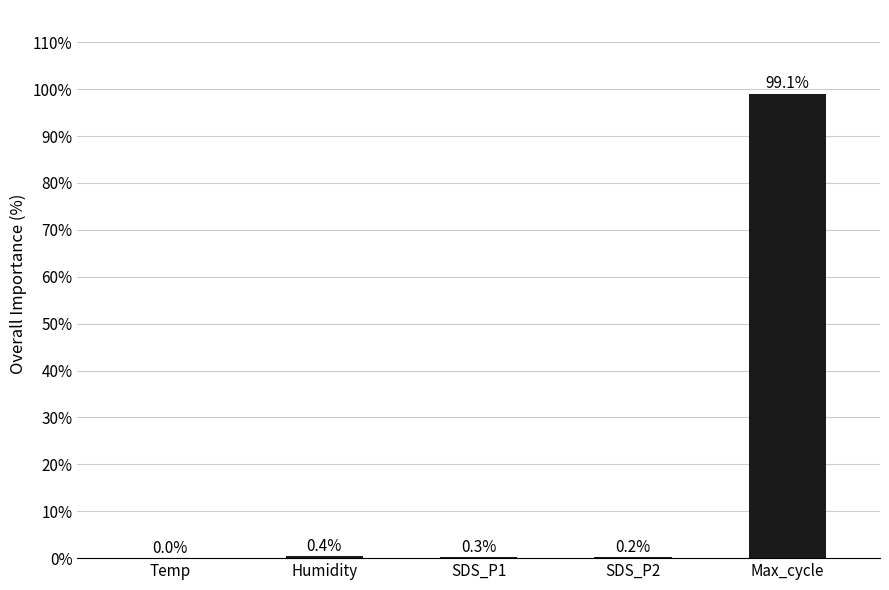

What is the greatest value displayed?

99.1